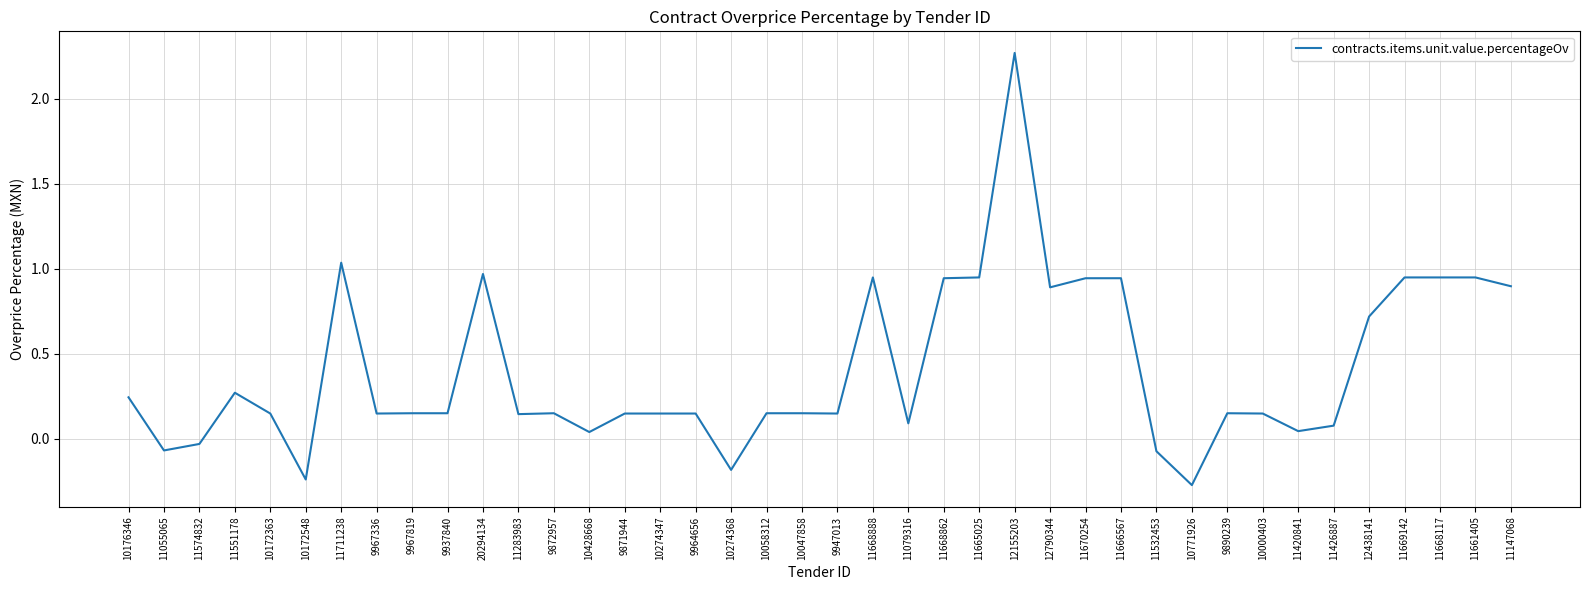

How many lines are shown in the chart?

1